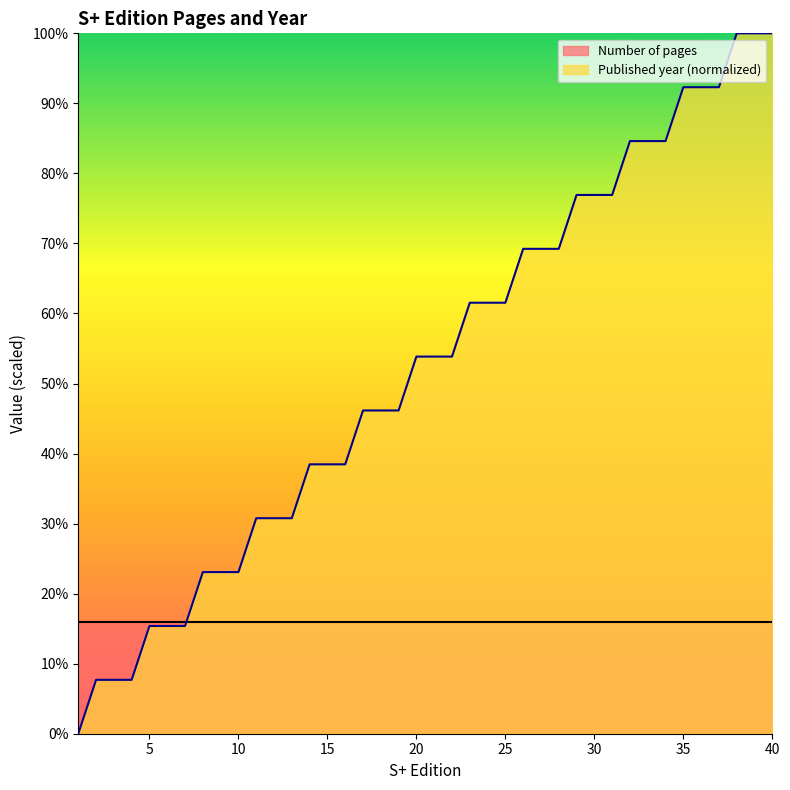

Reading right to left, extract all data points from this chart.

40=100.0	39=100.0	38=100.0	37=92.3	36=92.3	35=92.3	34=84.6	33=84.6	32=84.6	31=76.9	30=76.9	29=76.9	28=69.2	27=69.2	26=69.2	25=61.5	24=61.5	23=61.5	22=53.8	21=53.8	20=53.8	19=46.2	18=46.2	17=46.2	16=38.5	15=38.5	14=38.5	13=30.8	12=30.8	11=30.8	10=23.1	9=23.1	8=23.1	7=15.4	6=15.4	5=15.4	4=7.7	3=7.7	2=7.7	1=0.0